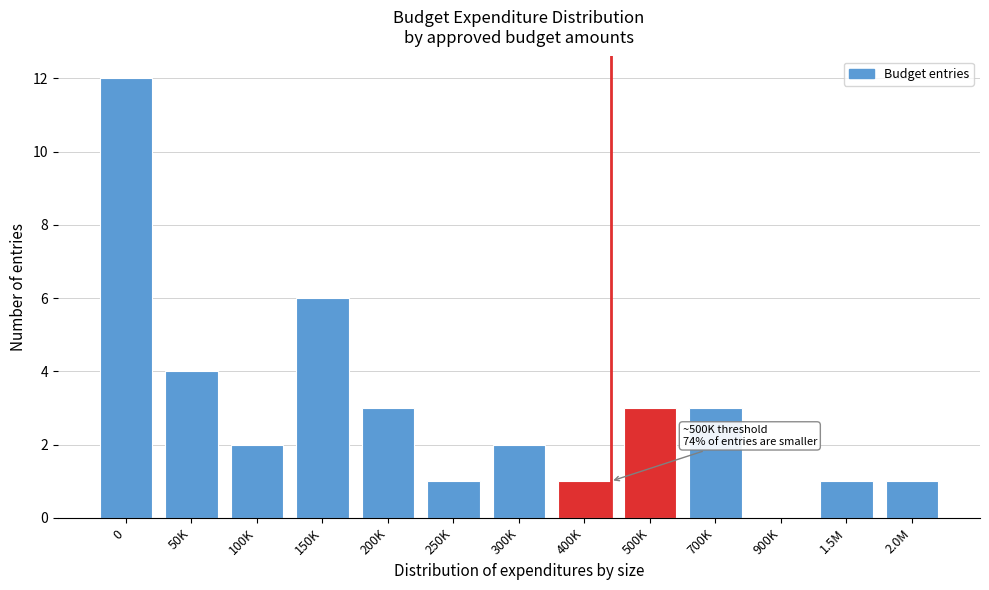

Reading left to right, extract all data points from this chart.

0=12	50K=4	100K=2	150K=6	200K=3	250K=1	300K=2	400K=1	500K=3	700K=3	900K=0	1.5M=1	2.0M=1